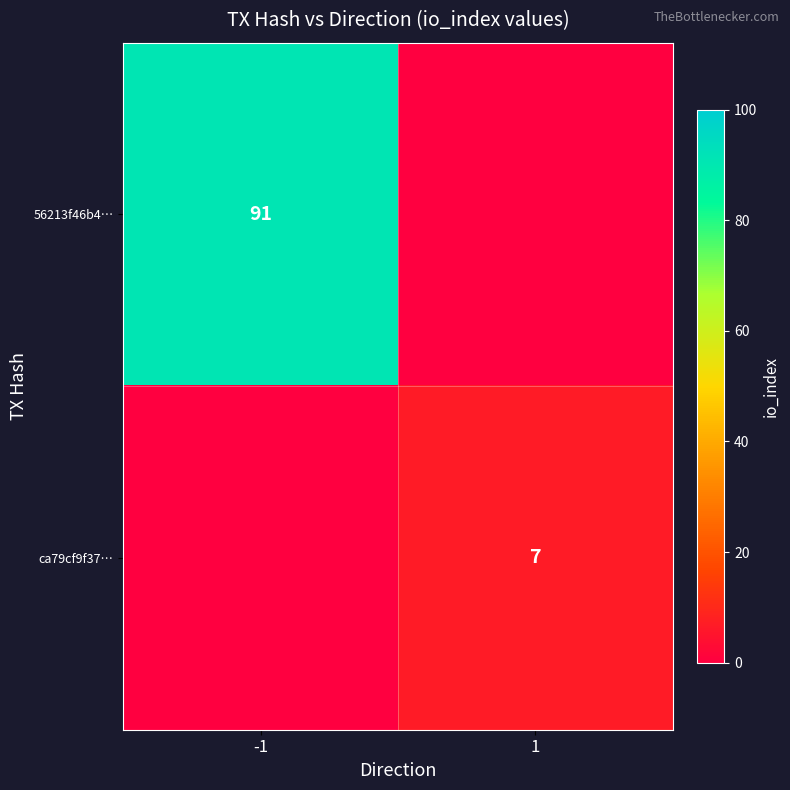

True or false: ca79cf9f37… has a value of 7 at 1.

True